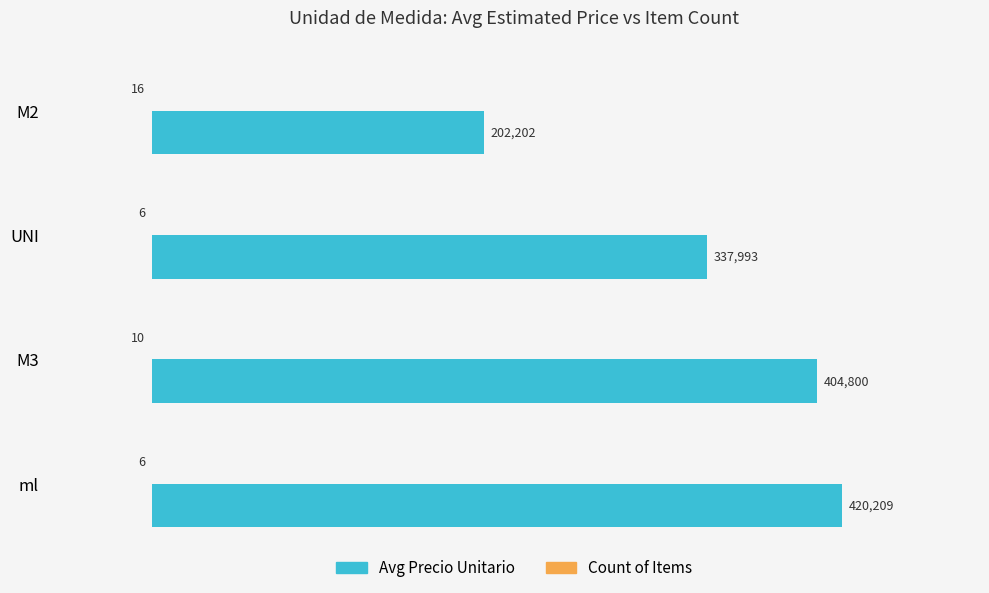

At which category is the sum across all series the highest?

ml